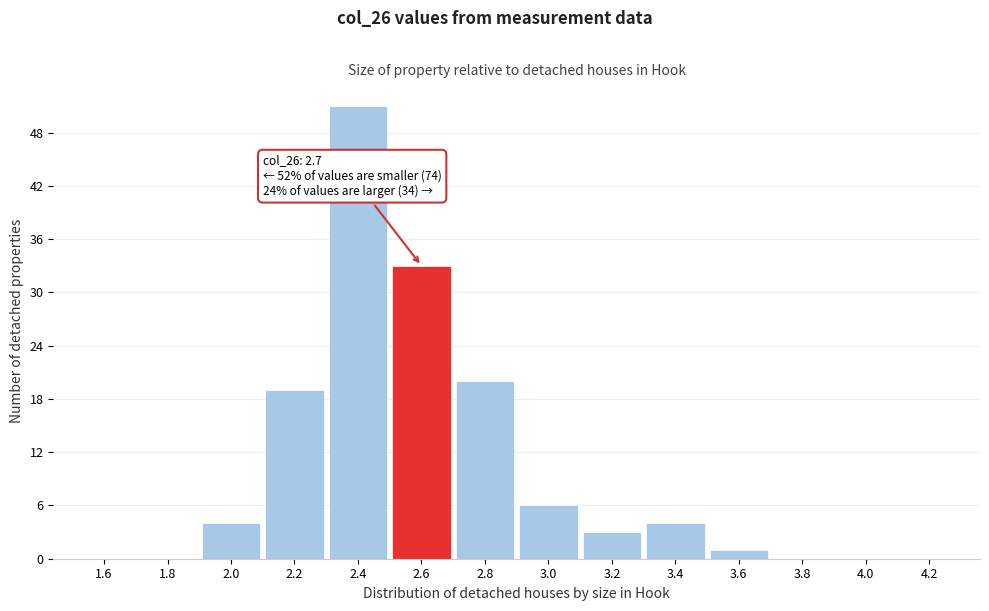

Reading left to right, list all the values displayed in this chart.

1.6=0	1.8=0	2.0=4	2.2=19	2.4=51	2.6=33	2.8=20	3.0=6	3.2=3	3.4=4	3.6=1	3.8=0	4.0=0	4.2=0